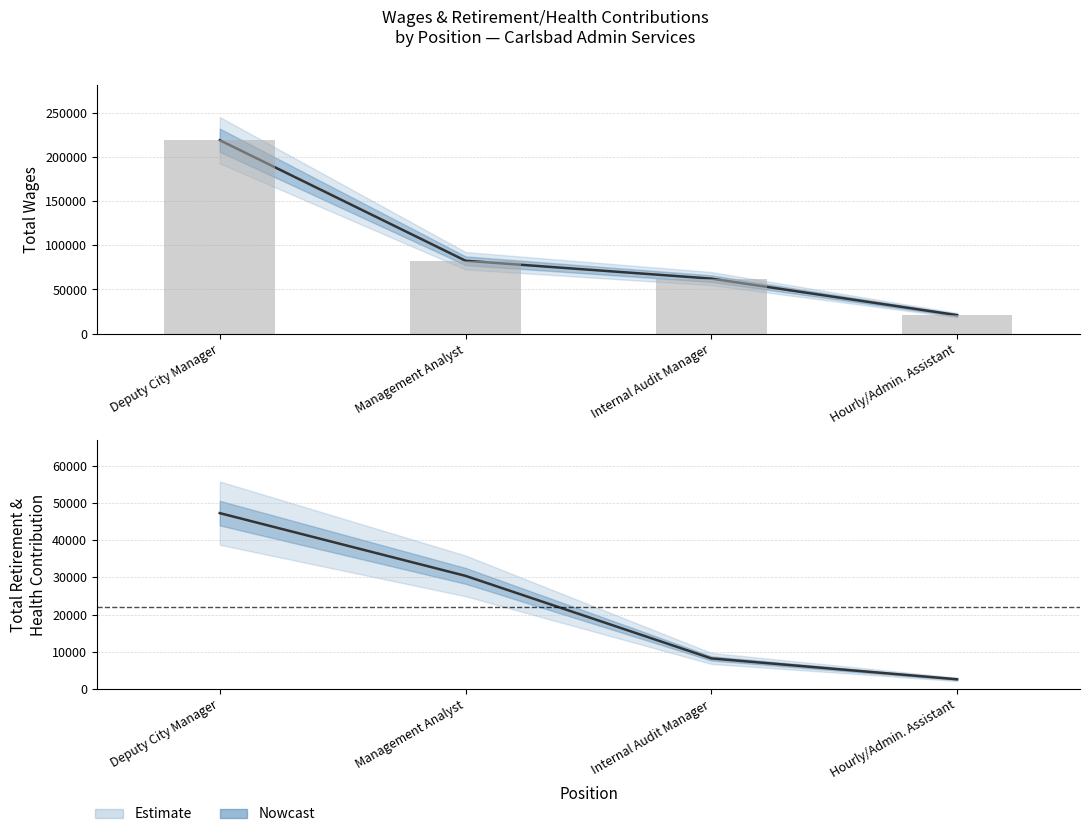

Which category has the lowest value in the Total Wages series?

Hourly/Admin. Assistant